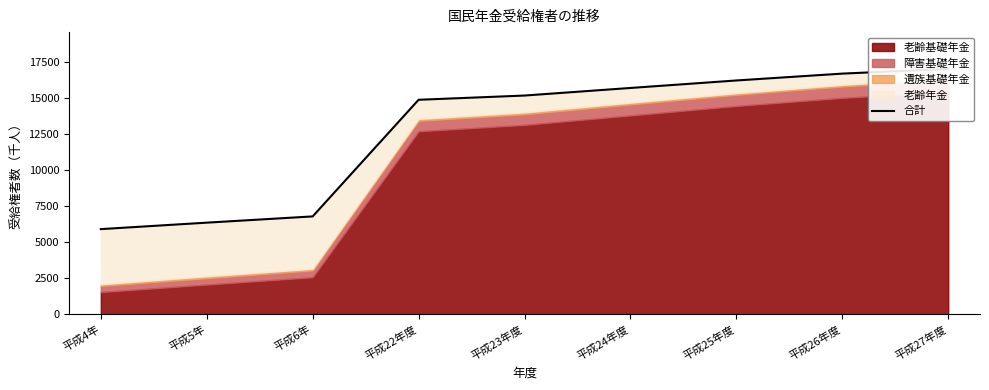

What is the average value?

12766